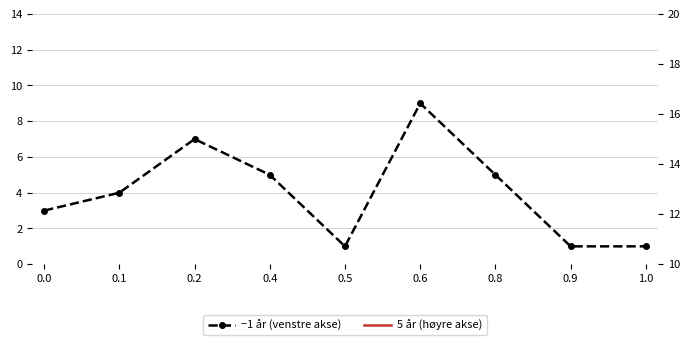

Is the value of −1 år (venstre akse) at 0.9 greater than the value of 5 år (høyre akse) at 0.6?

No